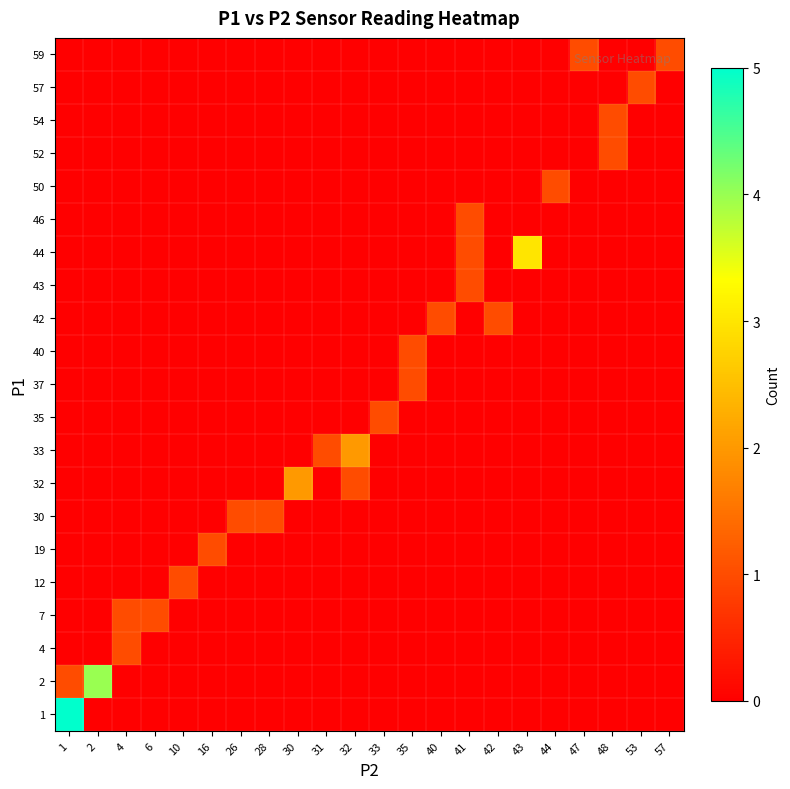

How many distinct data groups are displayed?

21